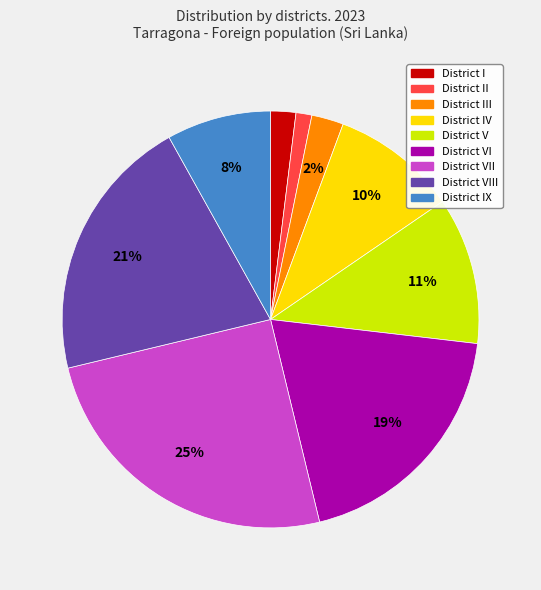

Is there any slice that represents more than half of the pie?

No